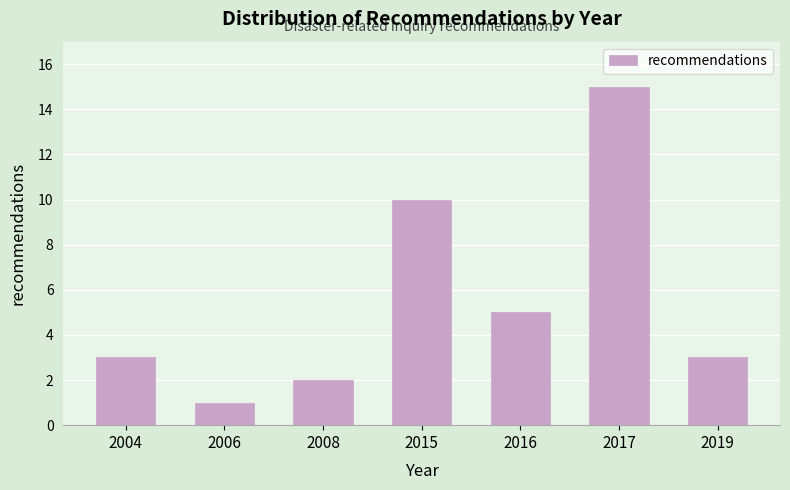

Reading left to right, extract all data points from this chart.

3	1	2	10	5	15	3